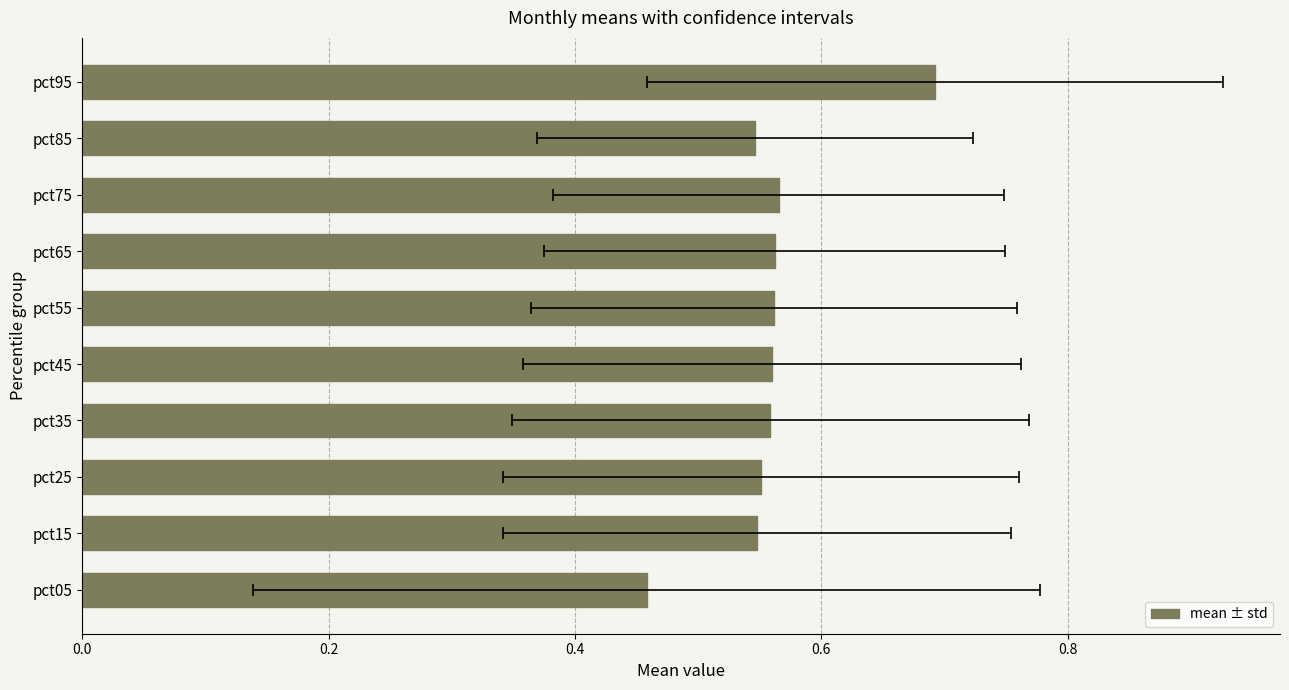

What is the greatest value displayed?

0.7